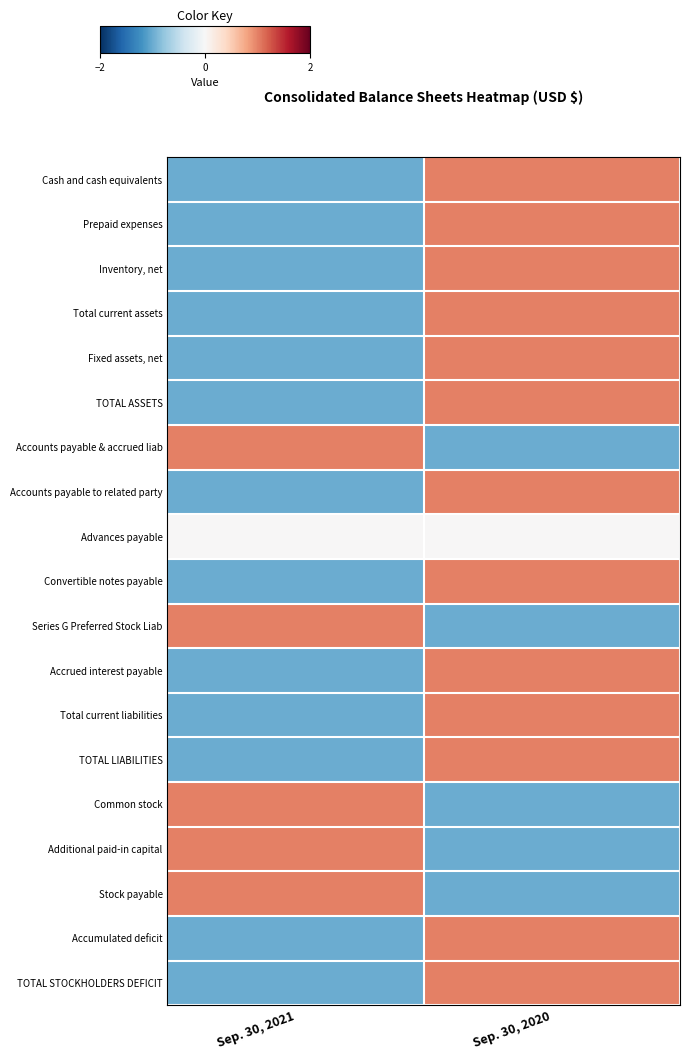

What is the minimum value shown in the chart?

-1